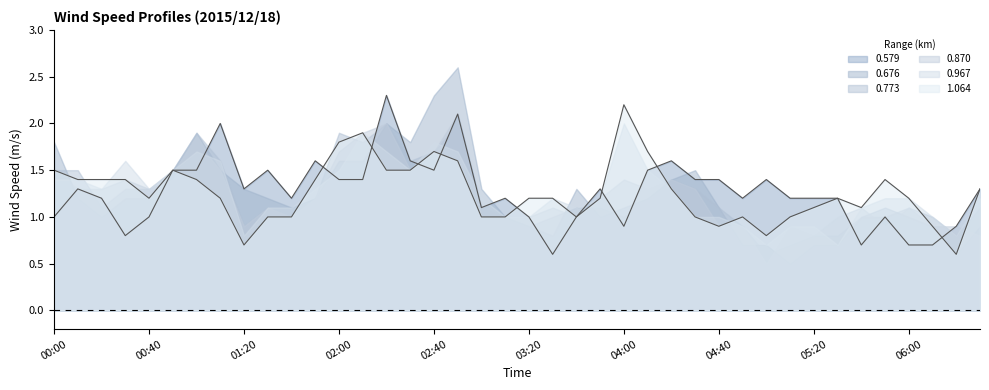

What are all the series names shown in the legend?

0.579, 0.676, 0.773, 0.870, 0.967, 1.064